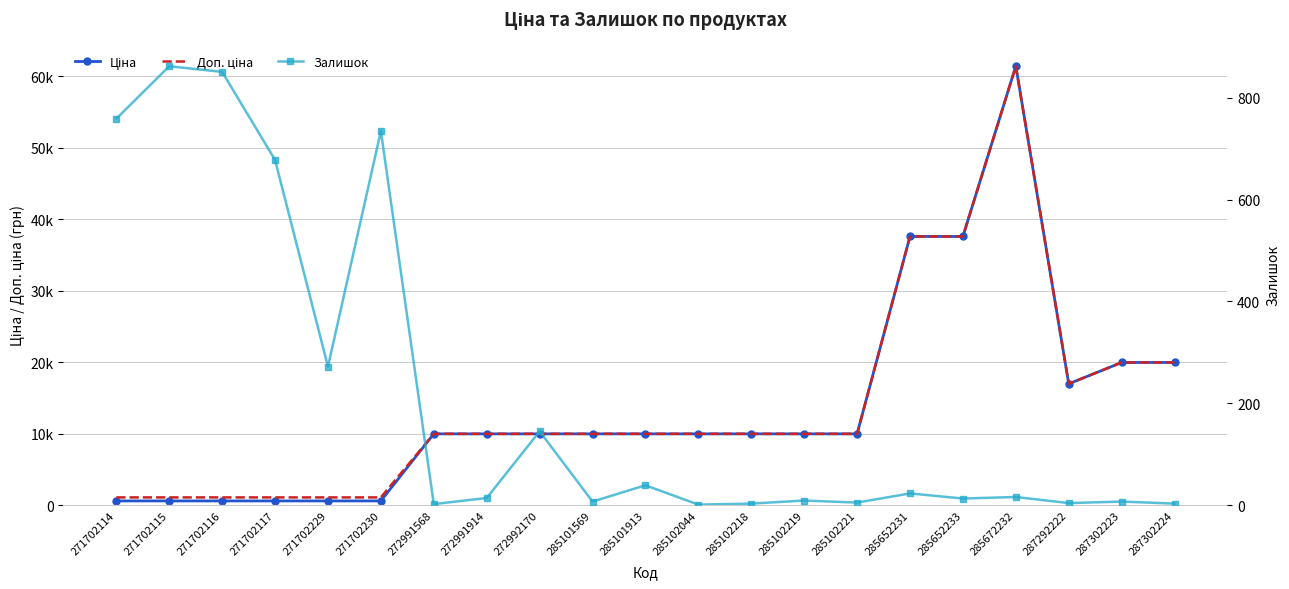

How many lines are shown in the chart?

3